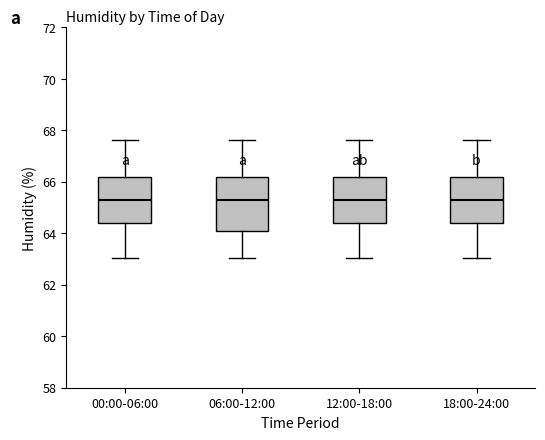

Which box is the tallest, from its lower edge to its upper edge?

06:00-12:00